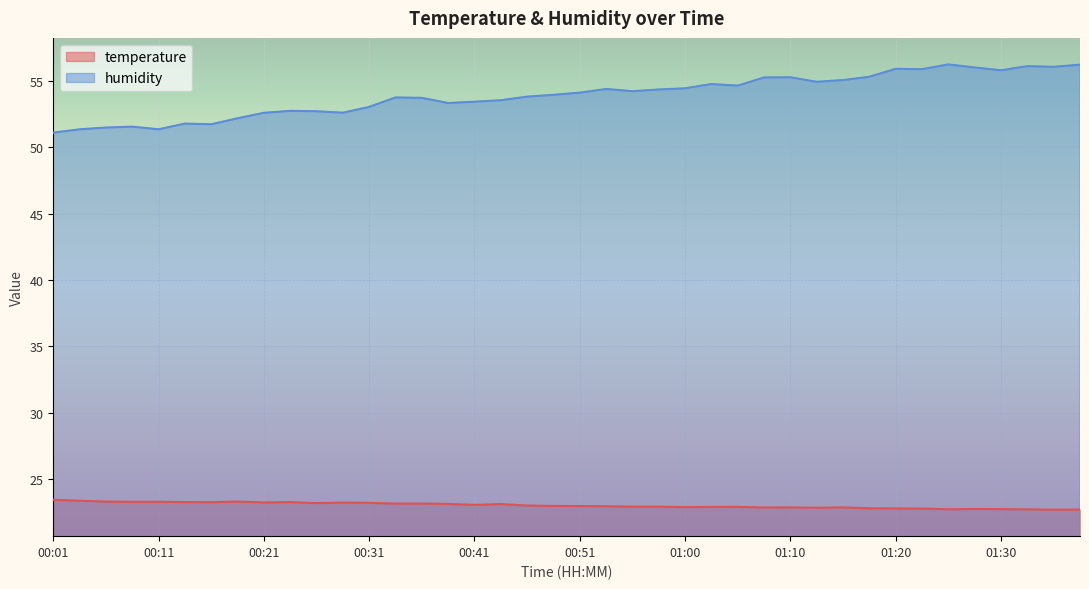

What position from the left is 00:56?

23